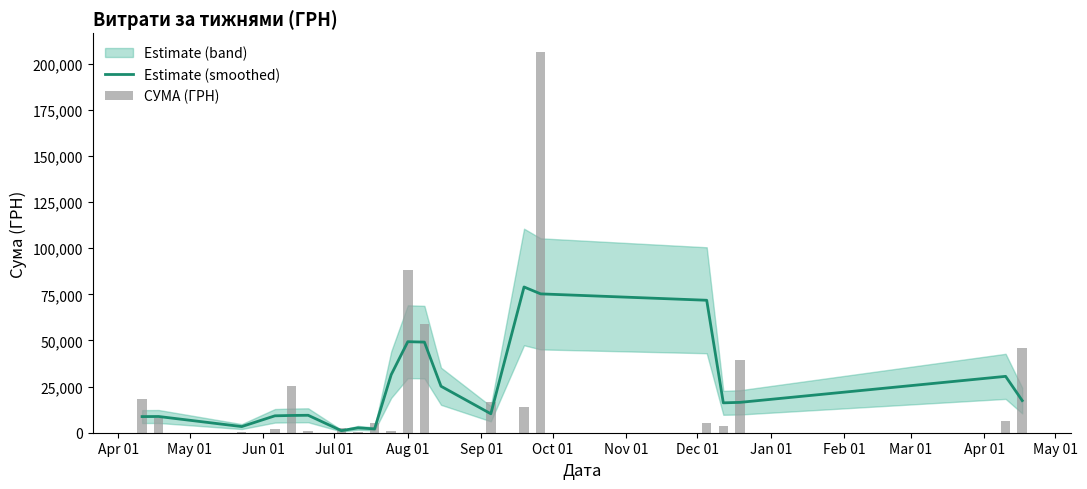

Reading left to right, list all the values displayed in this chart.

Estimate (smoothed): 8747.4	8792.5	3333.7	9166.3	9359.5	9454.8	1113.3	2638.9	2072.2	31452.5	49338.7	49115.0	25193.0	10270.6	78990.0	75256.7	71795.8	16196.3	16453.4	30553.4	17423.7
СУМА (ГРН): 18490.5	7751.7	135.4	2114.0	25249.5	714.8	2400.0	225.0	5291.6	700.0	88366.0	58950.0	29.0	16600.0	14182.8	206187.2	5400.0	3800.0	39389.0	6171.2	46100.0